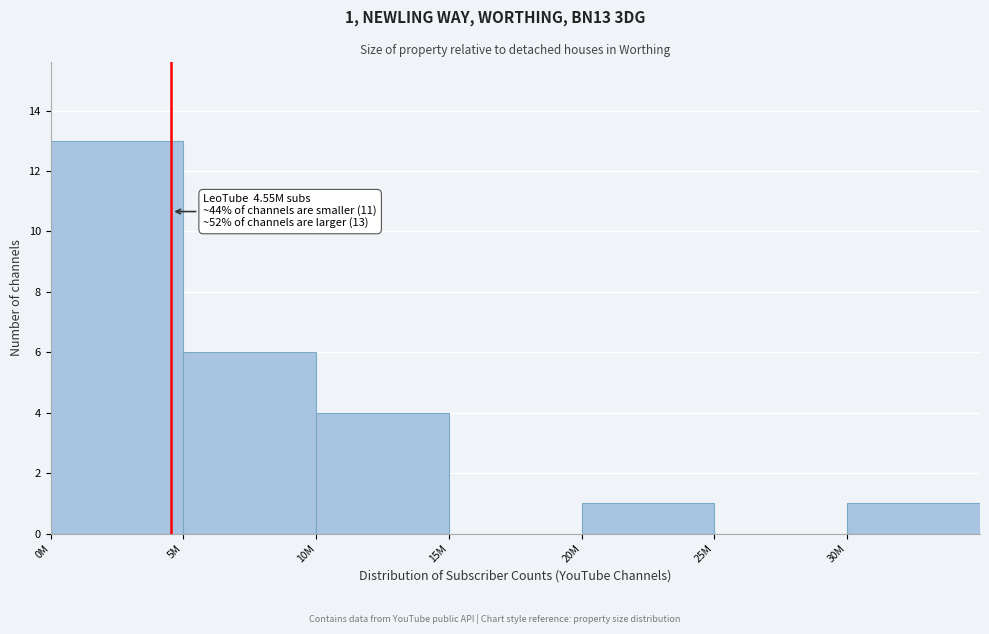

Reading left to right, what are all the values shown in this chart?

0M=13	5M=6	10M=4	15M=0	20M=1	25M=0	30M=1